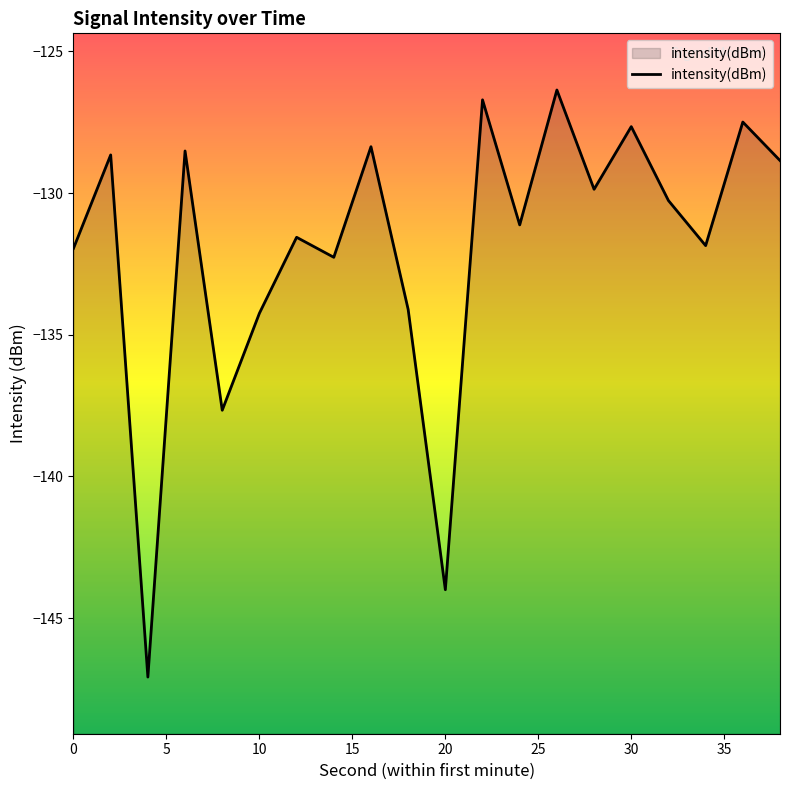

How many lines are shown in the chart?

1